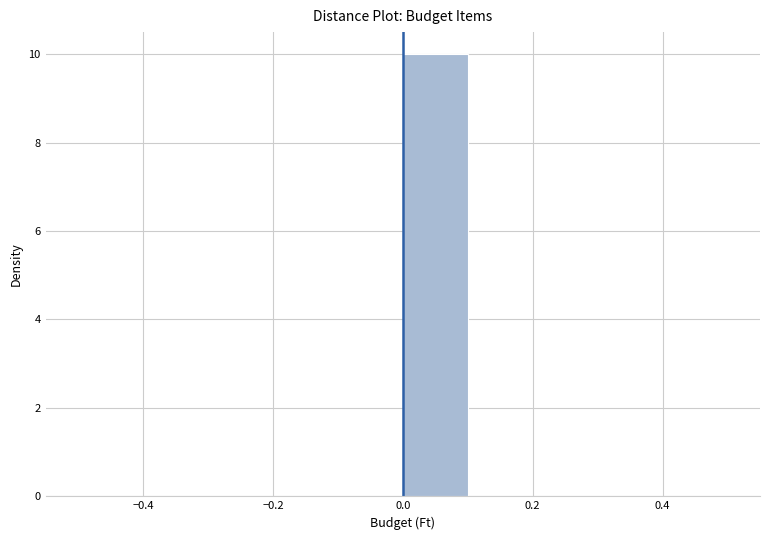

Reading left to right, list every bar in this chart as the range it spans on the x-axis followed by its height. The values are not printed on the chart, so give them approximately, as read against the axis.

-0.5 to -0.4: 0
-0.4 to -0.3: 0
-0.3 to -0.2: 0
-0.2 to -0.1: 0
-0.1 to 0.0: 0
0.0 to 0.1: 10
0.1 to 0.2: 0
0.2 to 0.3: 0
0.3 to 0.4: 0
0.4 to 0.5: 0